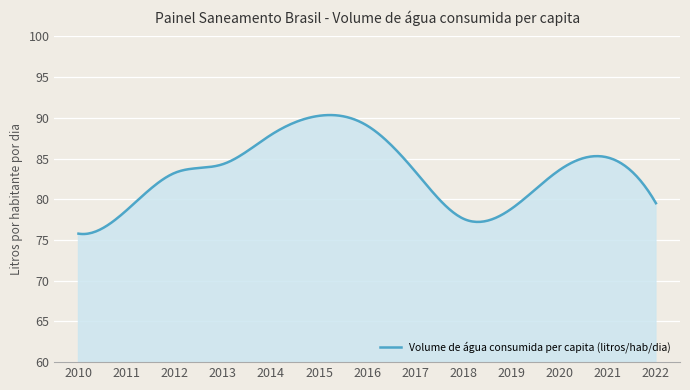

What is the maximum value shown in the chart?

90.3